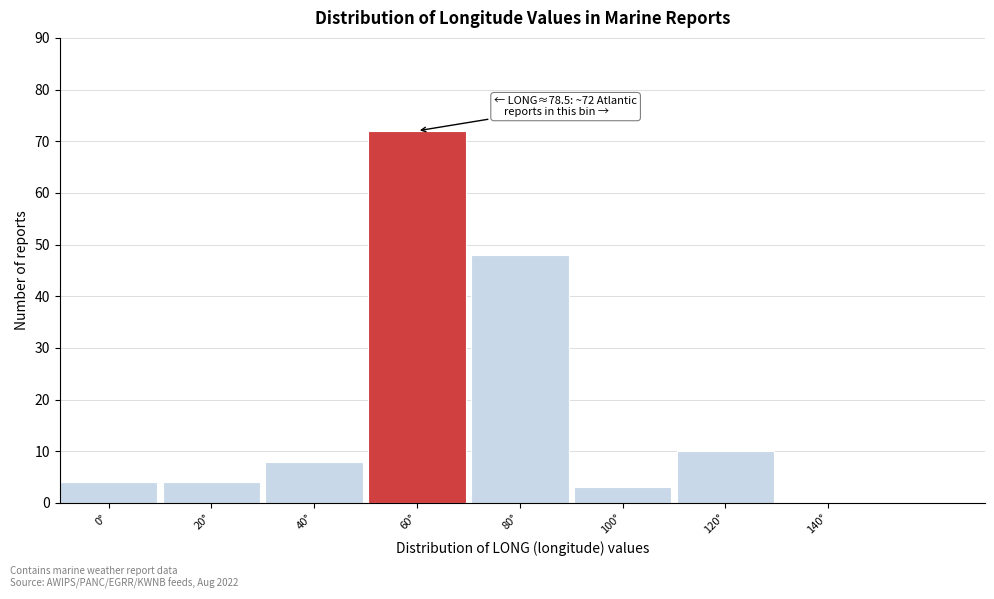

Reading left to right, list all the values displayed in this chart.

0°=4	20°=4	40°=8	60°=72	80°=48	100°=3	120°=10	140°=0